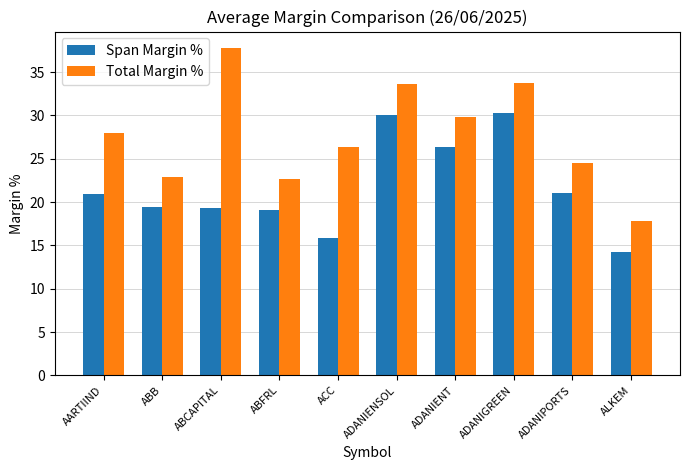

What is the difference between the Total Margin % values at AARTIIND and ALKEM?

10.2